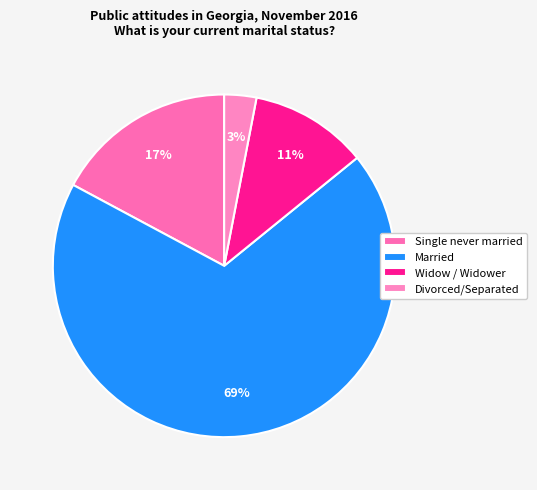

What is the majority slice?

Married